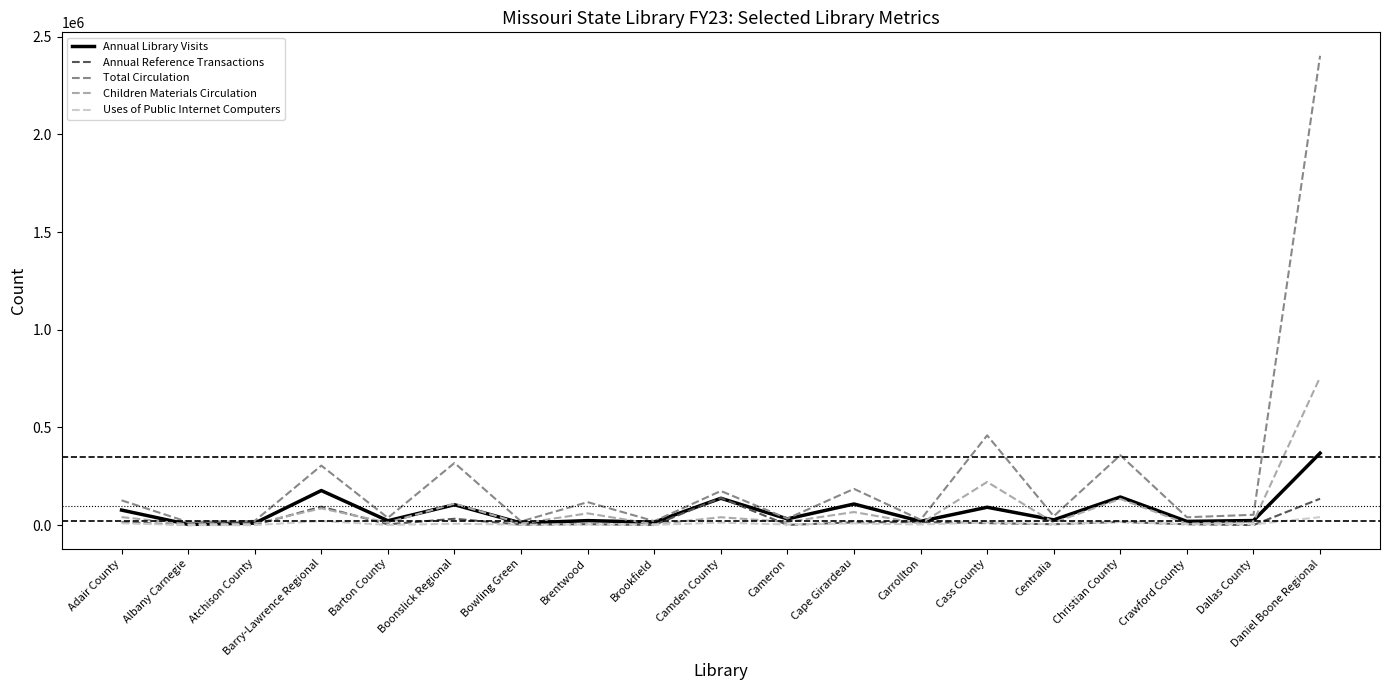

What is the value of the Total Circulation point at the 7th from the left?

19200